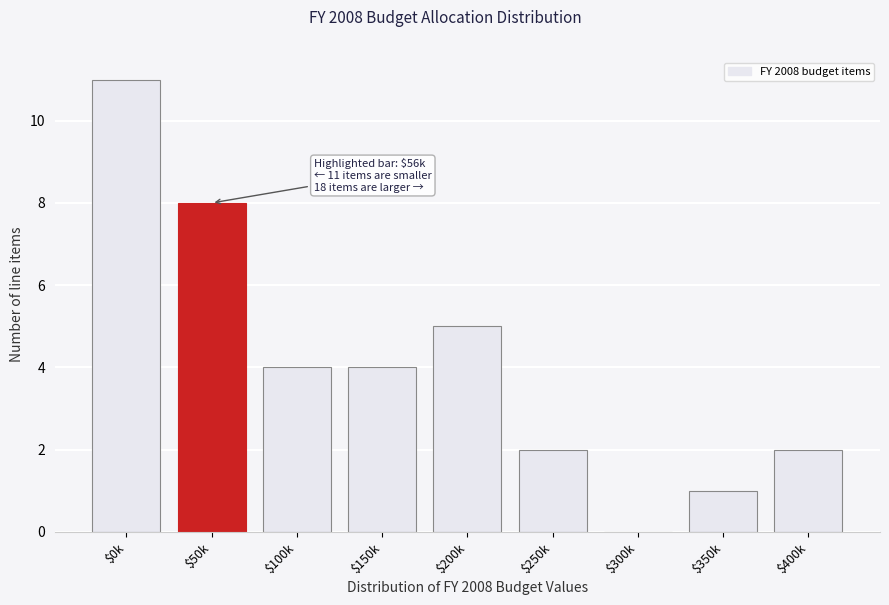

What is the sum of all values?

37